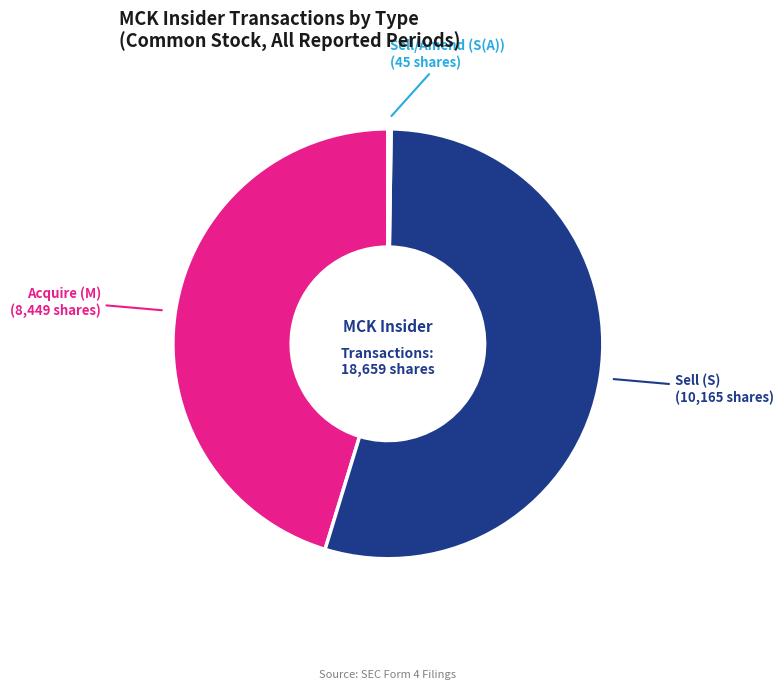

What is the largest slice in the pie chart?

Sell (S)